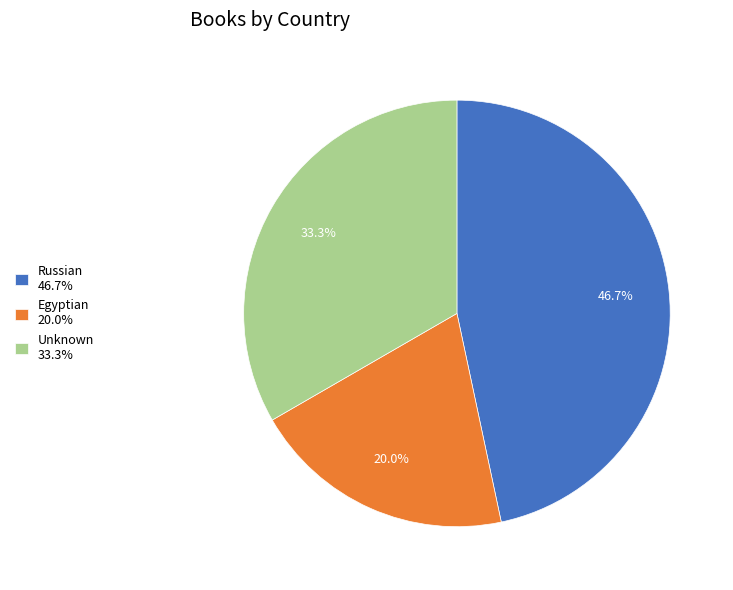

To the nearest percent, what is the difference between the largest and smallest slice percentages?

27%